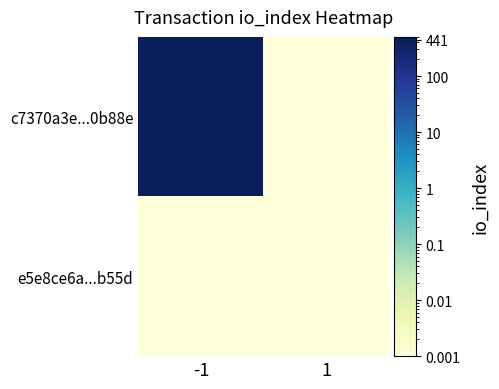

Rank the series by their average value, from highest to lowest.

c7370a3e...0b88e, e5e8ce6a...b55d